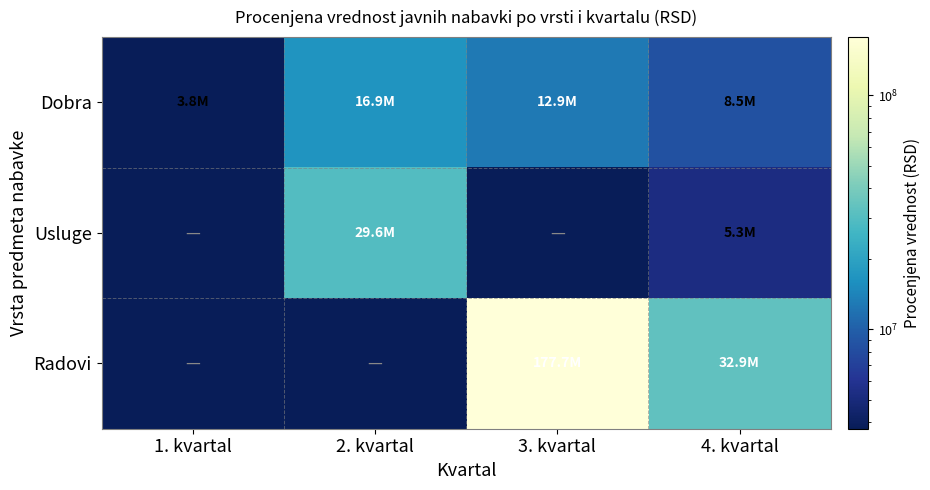

Between 3. kvartal and 1. kvartal, which is larger?

3. kvartal